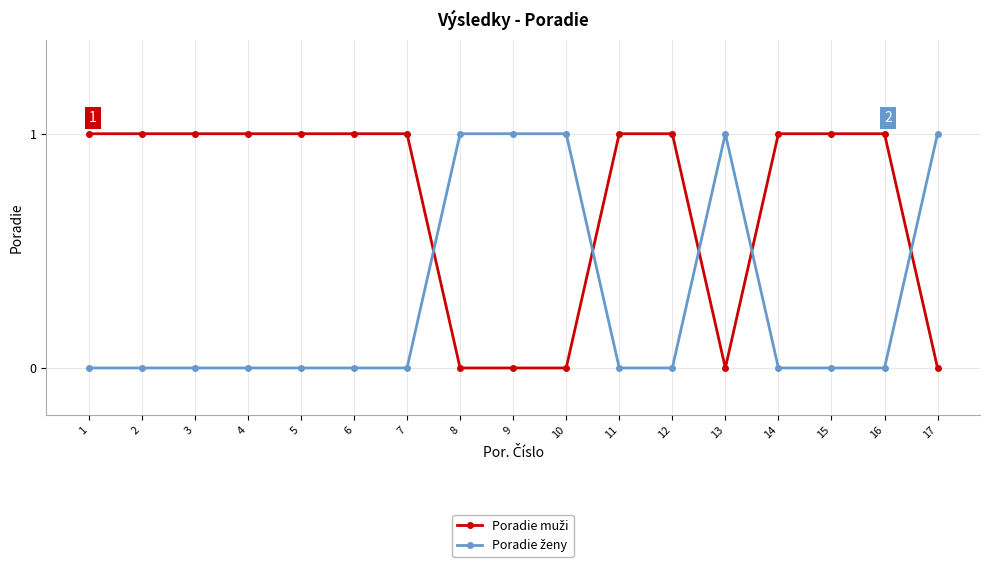

Rank the series by their average value, from highest to lowest.

Poradie muži, Poradie ženy